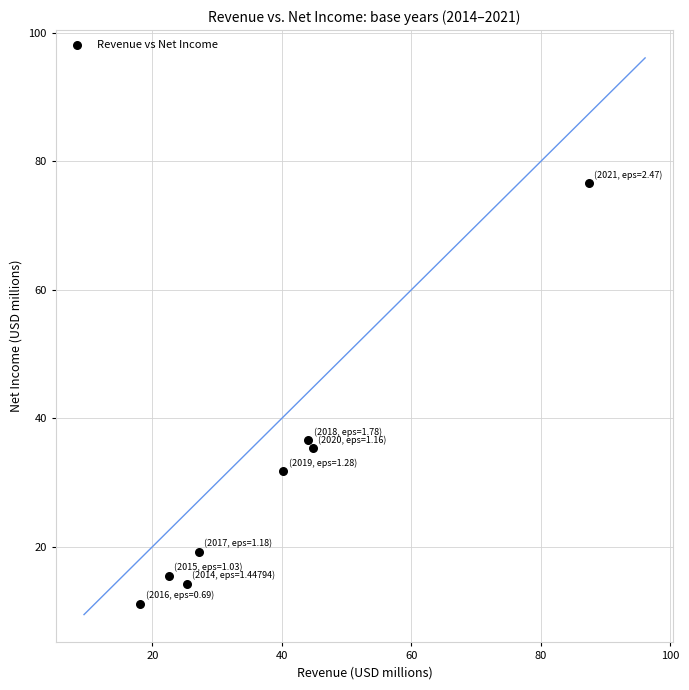

What Y value in the scatter plot is closest to 43?

36.6